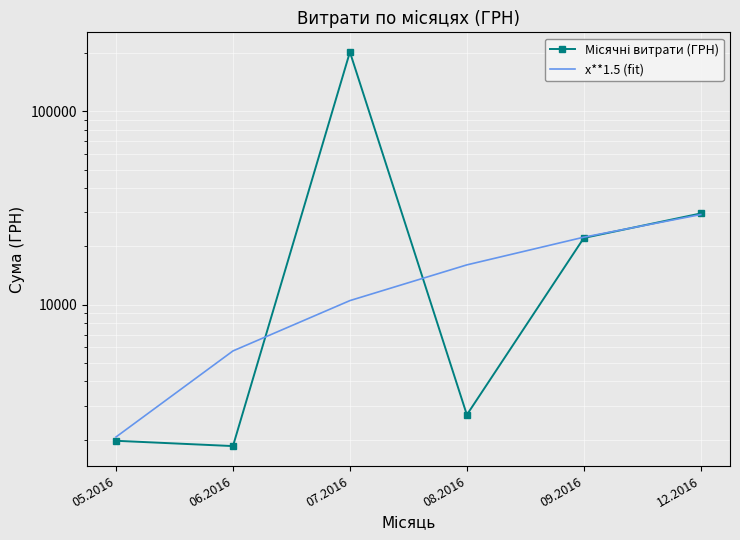

Rank the series by their average value, from lowest to highest.

x**1.5 (fit), Місячні витрати (ГРН)